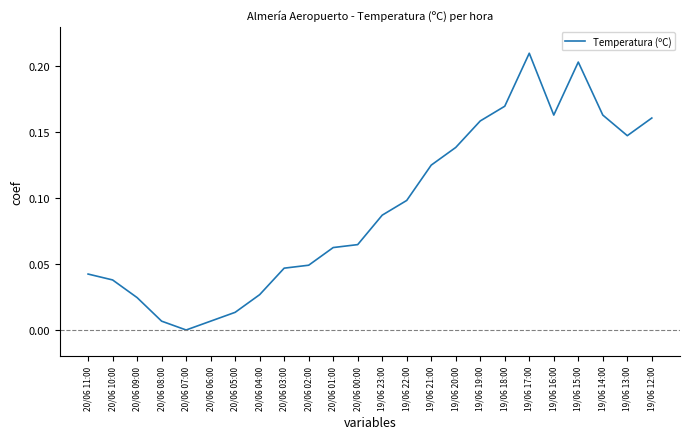

Which has a higher value, 20/06 04:00 or 19/06 12:00?

19/06 12:00